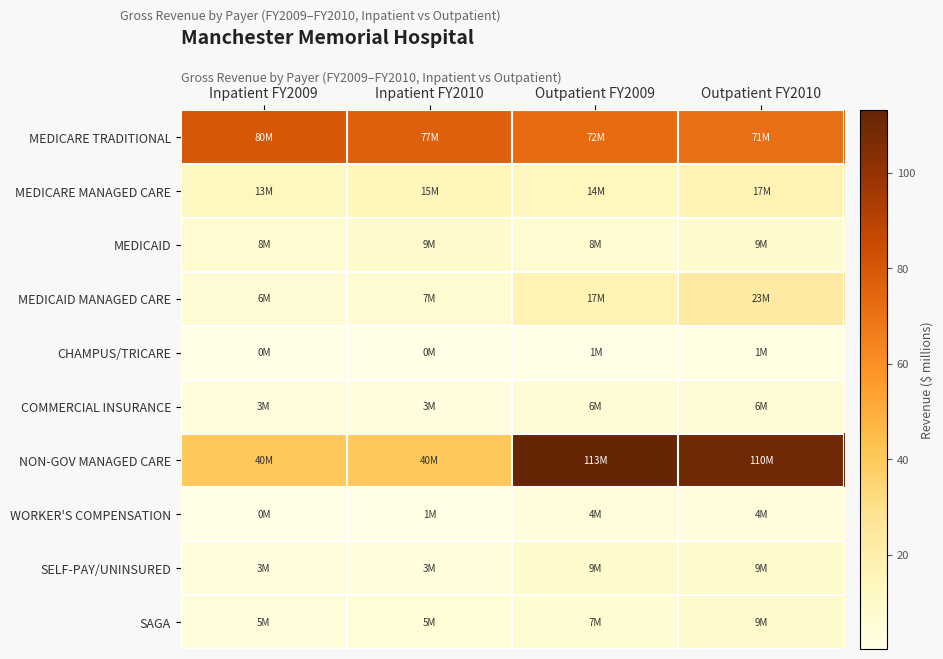

Rank the series at Inpatient FY2010 from highest to lowest value.

MEDICARE TRADITIONAL, NON-GOV MANAGED CARE, MEDICARE MANAGED CARE, MEDICAID, MEDICAID MANAGED CARE, SAGA, SELF-PAY/UNINSURED, COMMERCIAL INSURANCE, WORKER'S COMPENSATION, CHAMPUS/TRICARE